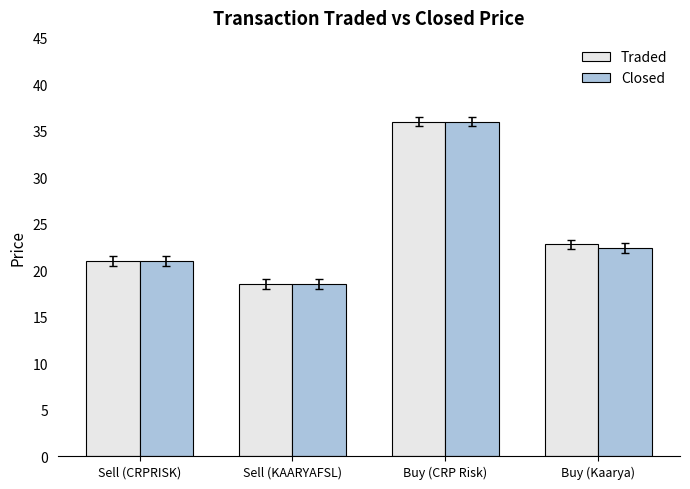

What is the spread (max minus min) of values at Buy (Kaarya)?

0.4